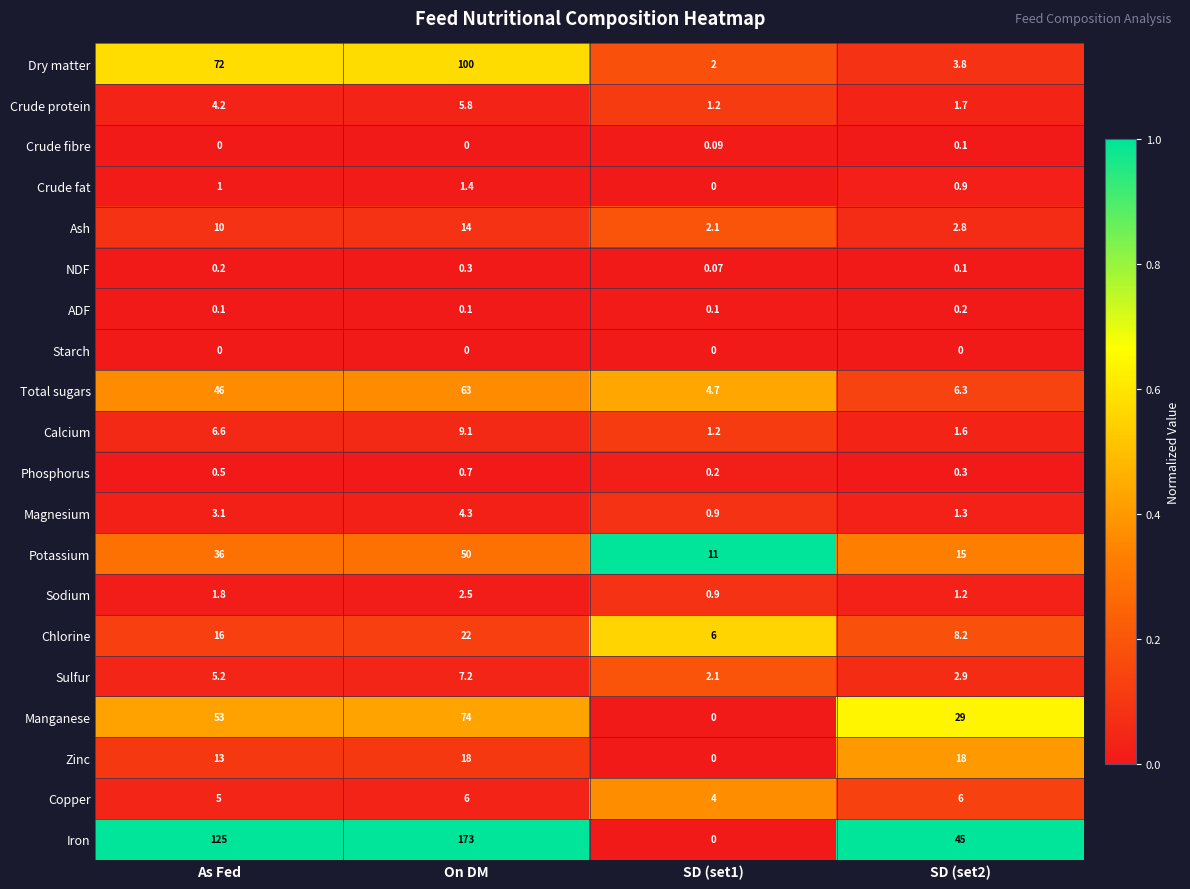

At which label does Magnesium first exceed 3?

As Fed